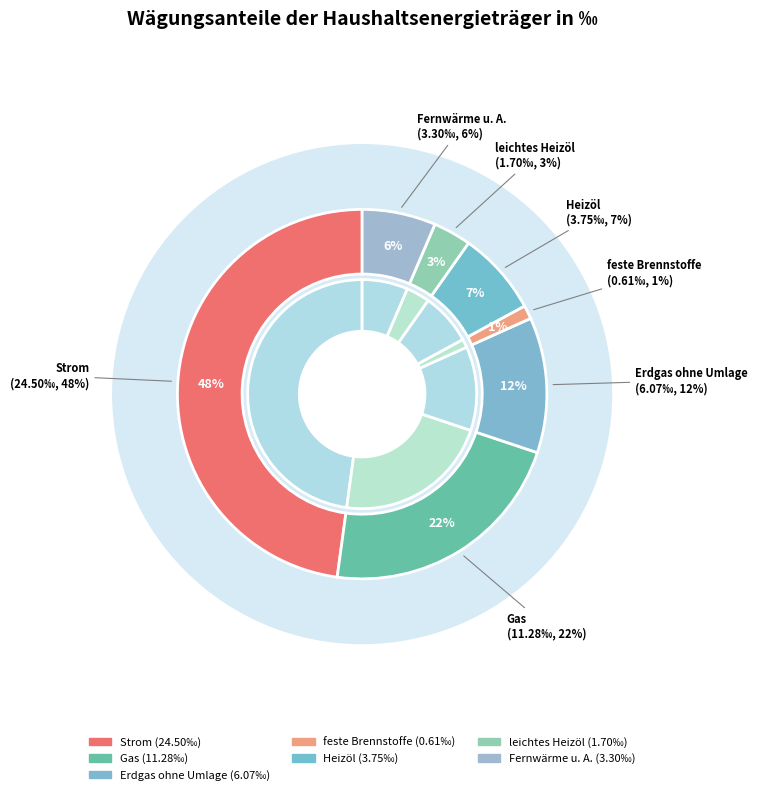

Which slice is the largest?

Strom